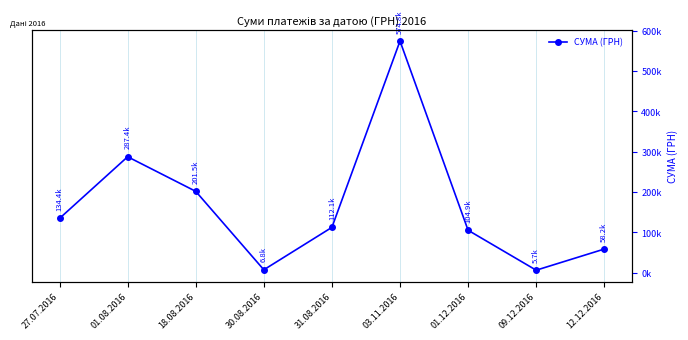

Where is the data nearest to the value 290253?

01.08.2016